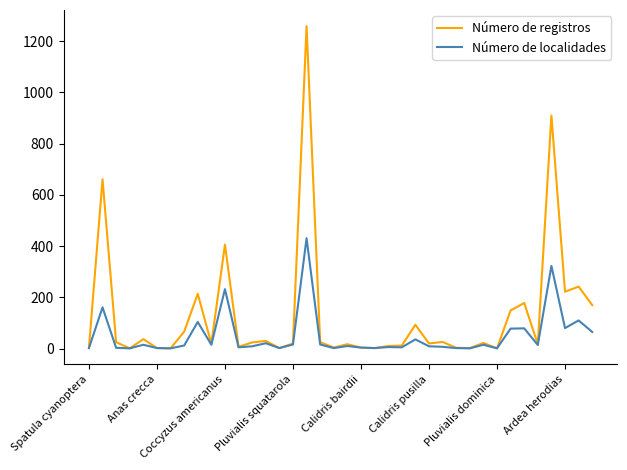

Which series has the largest range (max minus min)?

Número de registros